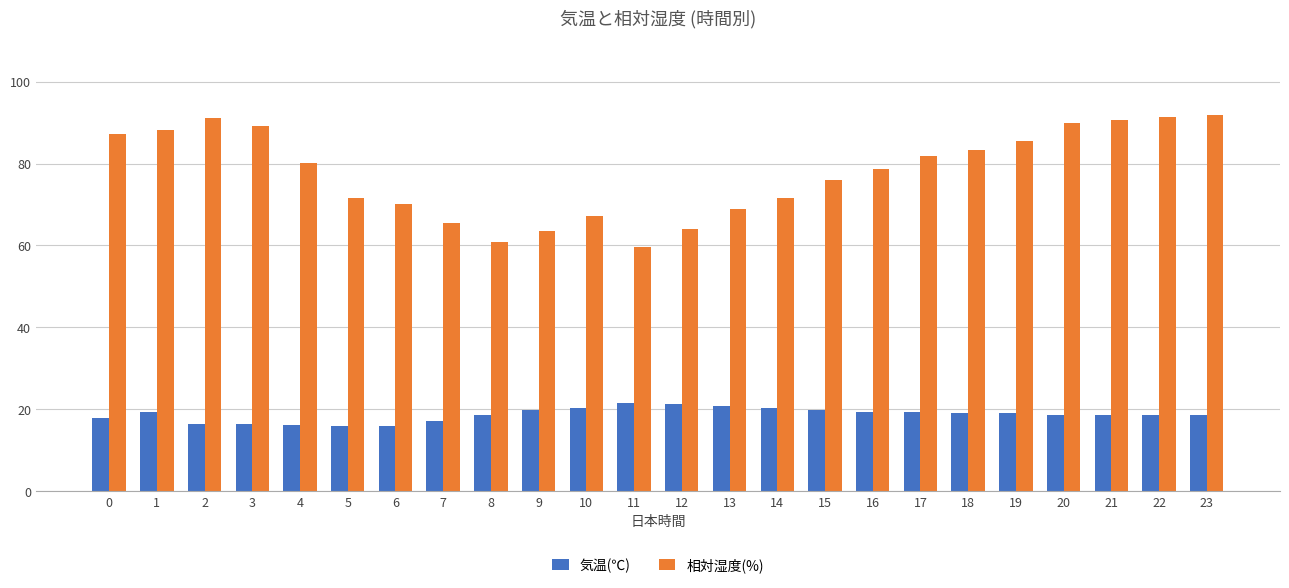

What value does the 気温(℃) series have at 5?

15.8